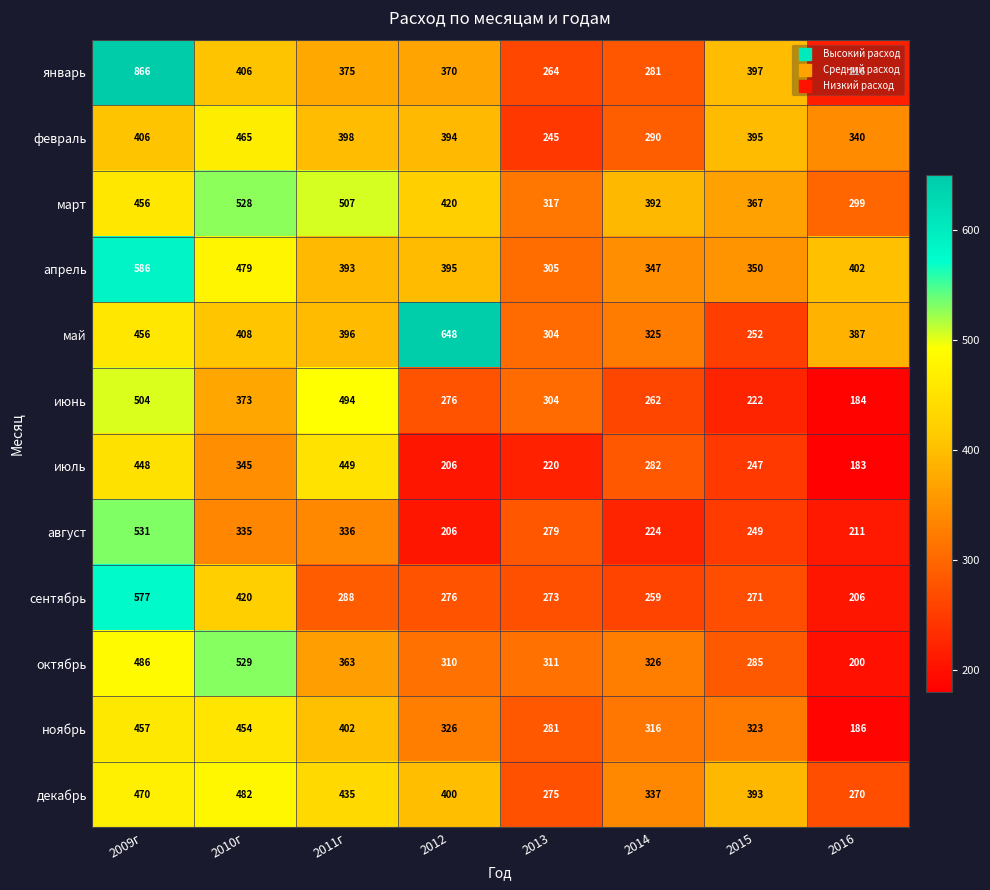

What is the difference between the maximum and second lowest values in the июнь series?

282